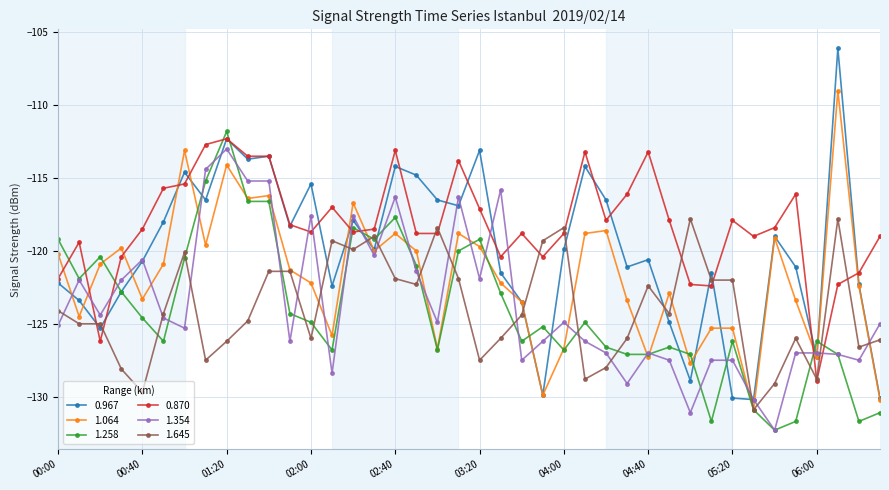

What is the highest value of the 1.645 series?

-117.8